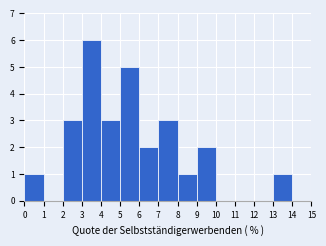

Reading left to right, list every bar in this chart as the range it spans on the x-axis followed by its height. The values are not printed on the chart, so give them approximately, as read against the axis.

0 to 1: 1
1 to 2: 0
2 to 3: 3
3 to 4: 6
4 to 5: 3
5 to 6: 5
6 to 7: 2
7 to 8: 3
8 to 9: 1
9 to 10: 2
10 to 11: 0
11 to 12: 0
12 to 13: 0
13 to 14: 1
14 to 15: 0